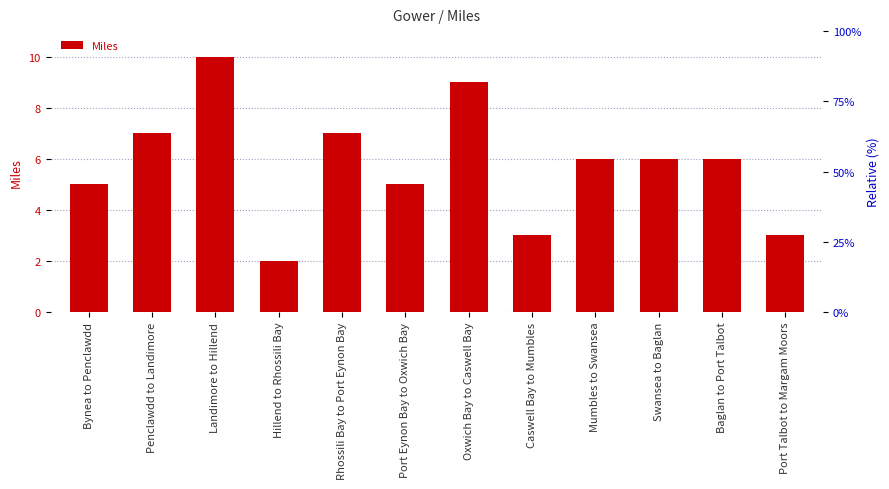

What is the difference between the second highest and second lowest values?

6